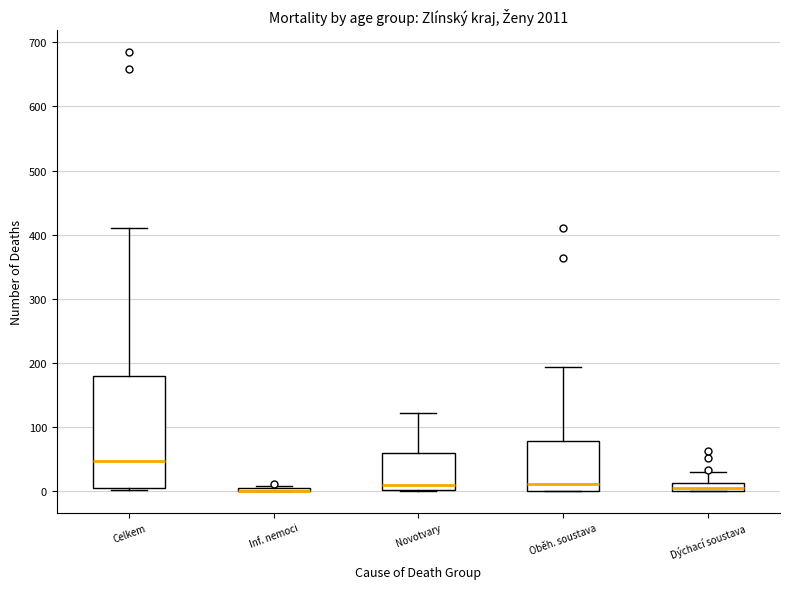

Where does the upper whisker of the box for Dýchací soustava end on the y-axis? The values are not printed on the chart, so give them approximately, as read against the axis.

30